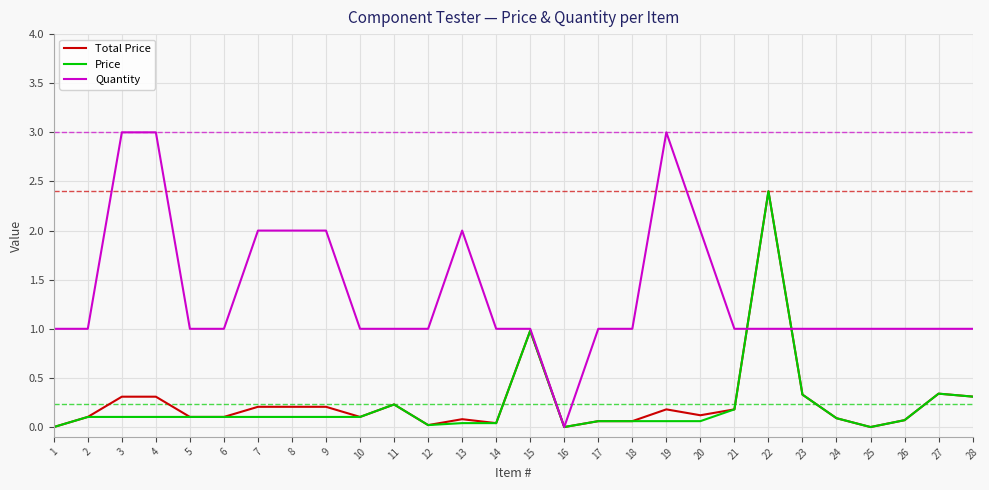

At 3, list the series in order from largest to smallest.

Quantity, Total Price, Price